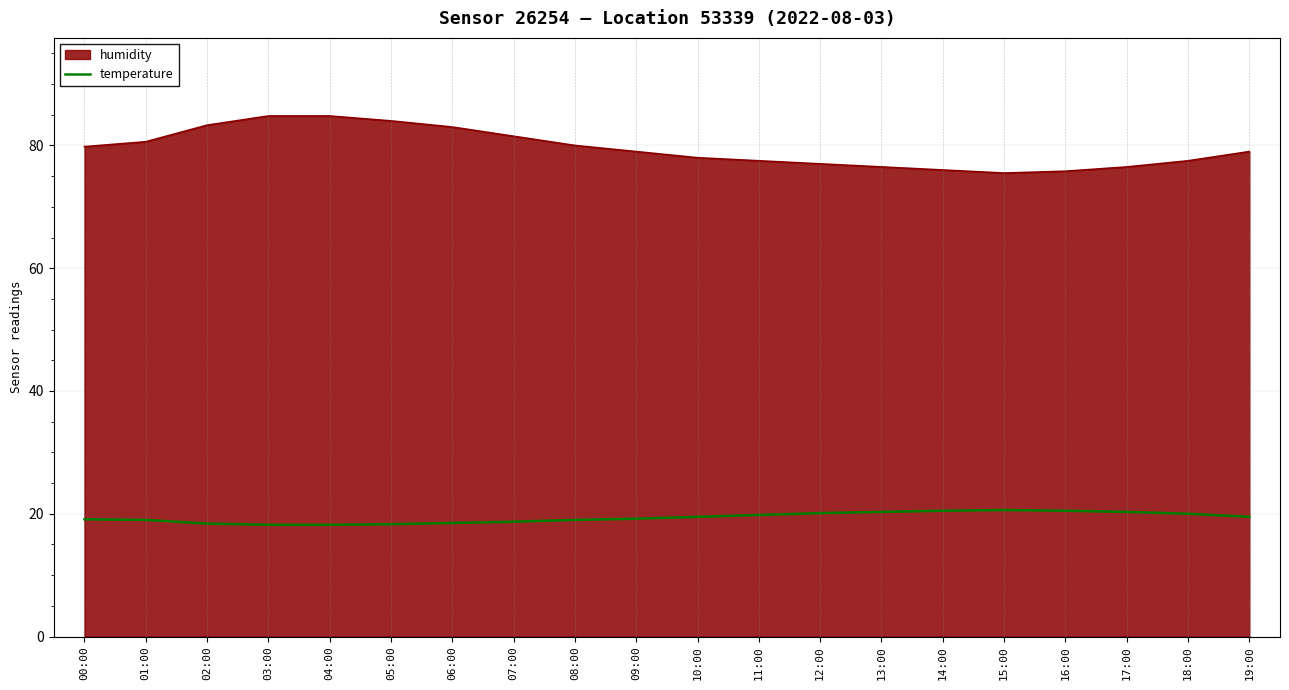

What position from the left is 17:00?

18